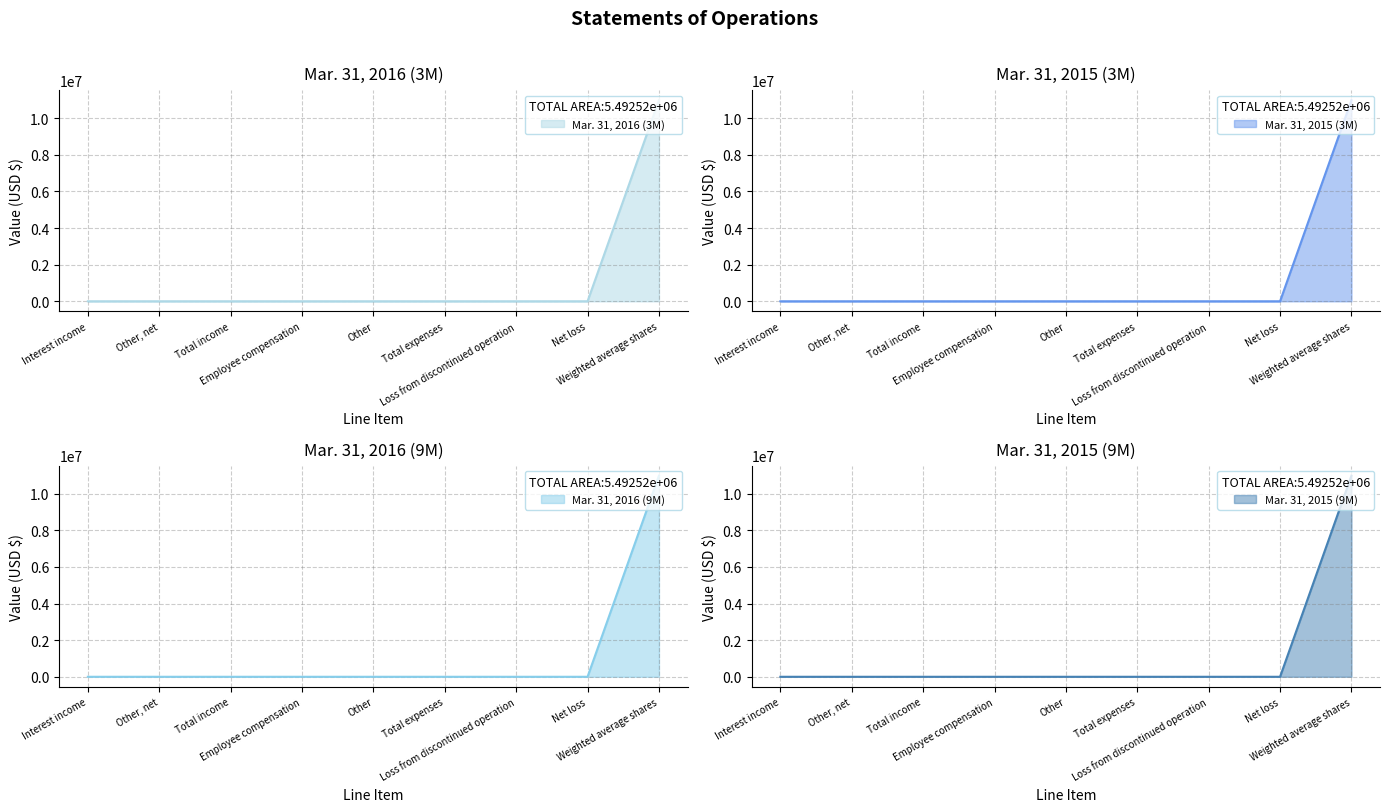

Does the chart have visible grid lines?

Yes